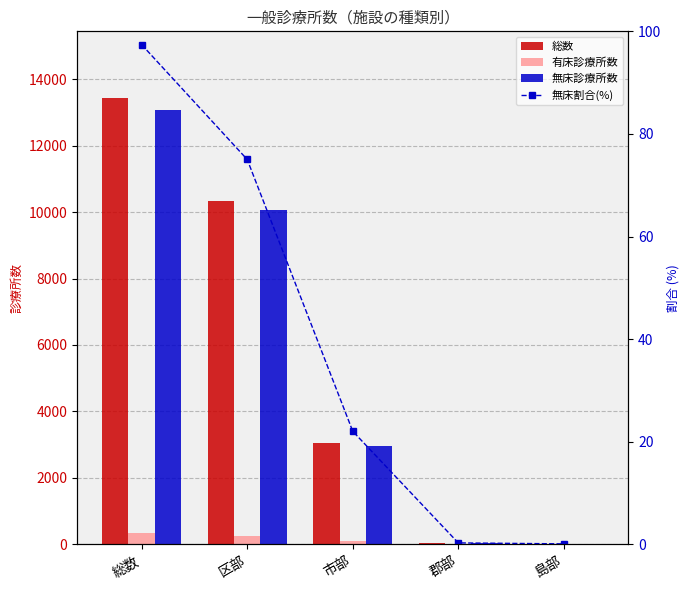

At which category does the chart reach its peak across all series?

総数